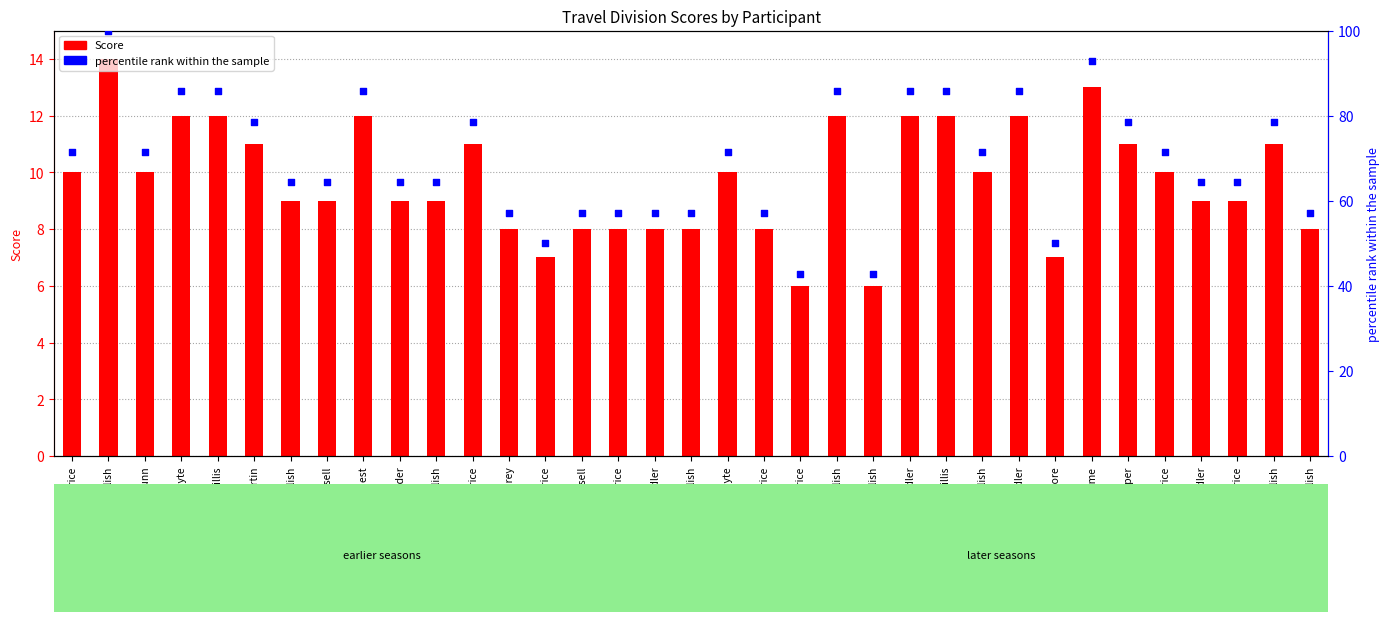

At how many categories does at least one series exceed 24?

35